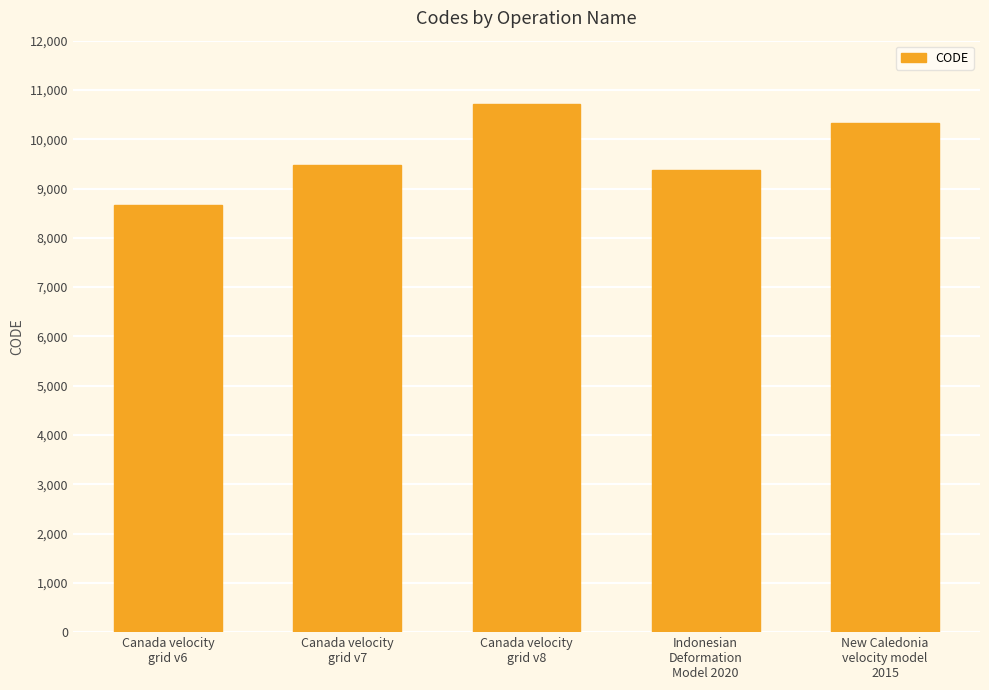

Reading left to right, what are all the values shown in this chart?

8676	9483	10707	9375	10323